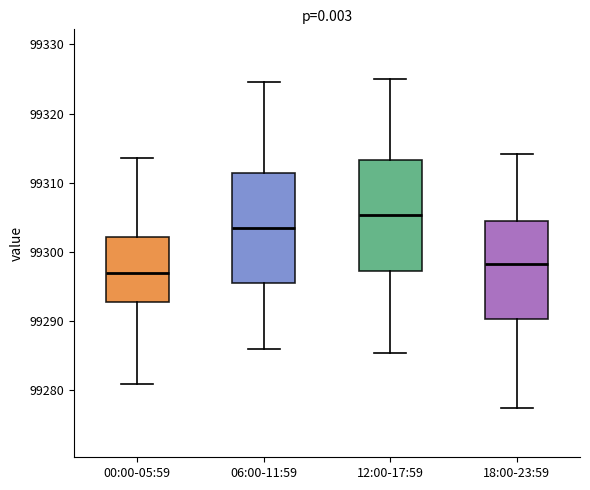

Reading left to right, read every box against the y-axis: the position of its median line, the range the box covers, and the ends of its whiskers. The values are not printed on the chart, so give them approximately, as read against the axis.

00:00-05:59: median 99297, box 99293 to 99302, whiskers 99281 to 99314
06:00-11:59: median 99303, box 99296 to 99311, whiskers 99286 to 99325
12:00-17:59: median 99305, box 99297 to 99313, whiskers 99285 to 99325
18:00-23:59: median 99298, box 99290 to 99305, whiskers 99277 to 99314